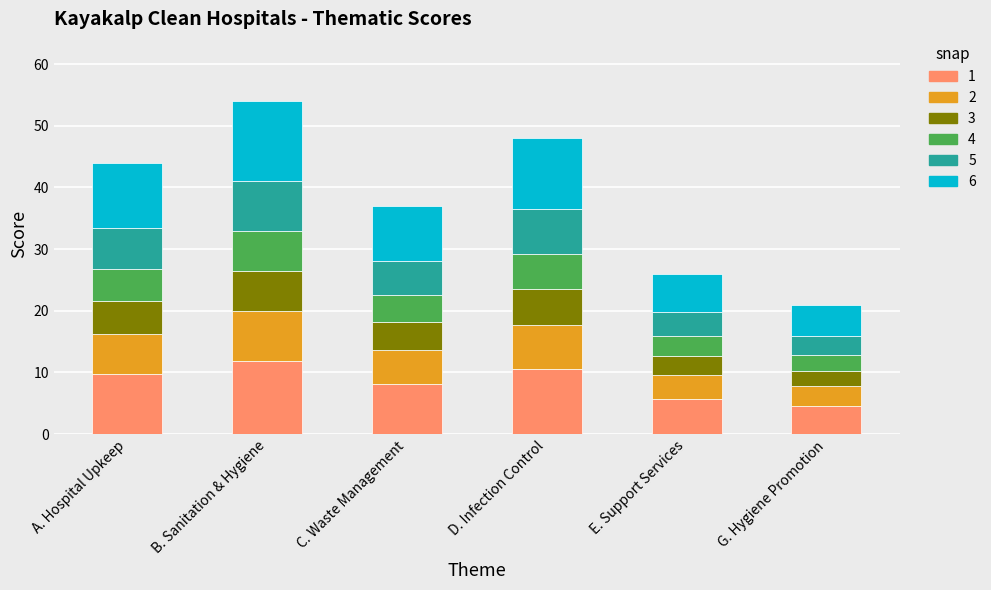

What is the total value across all series at G. Hygiene Promotion?

21.0